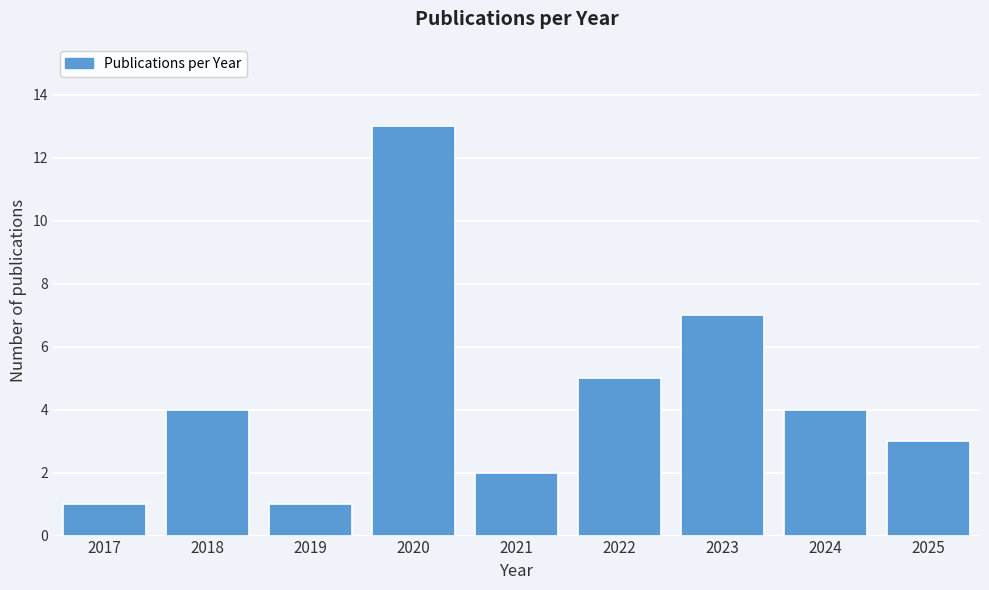

Reading left to right, list all the values displayed in this chart.

1	4	1	13	2	5	7	4	3